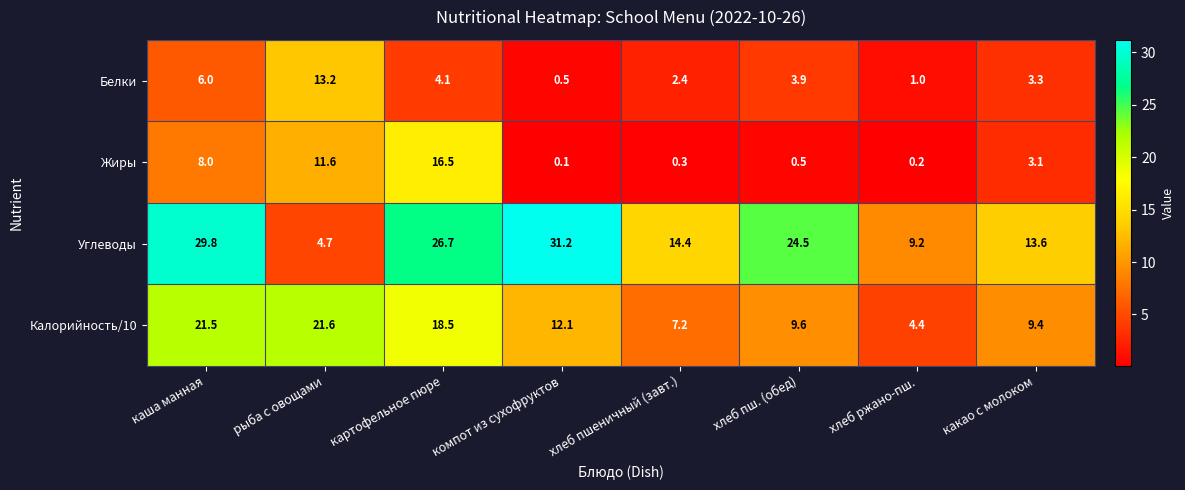

Which category has the highest value in the Белки series?

рыба с овощами